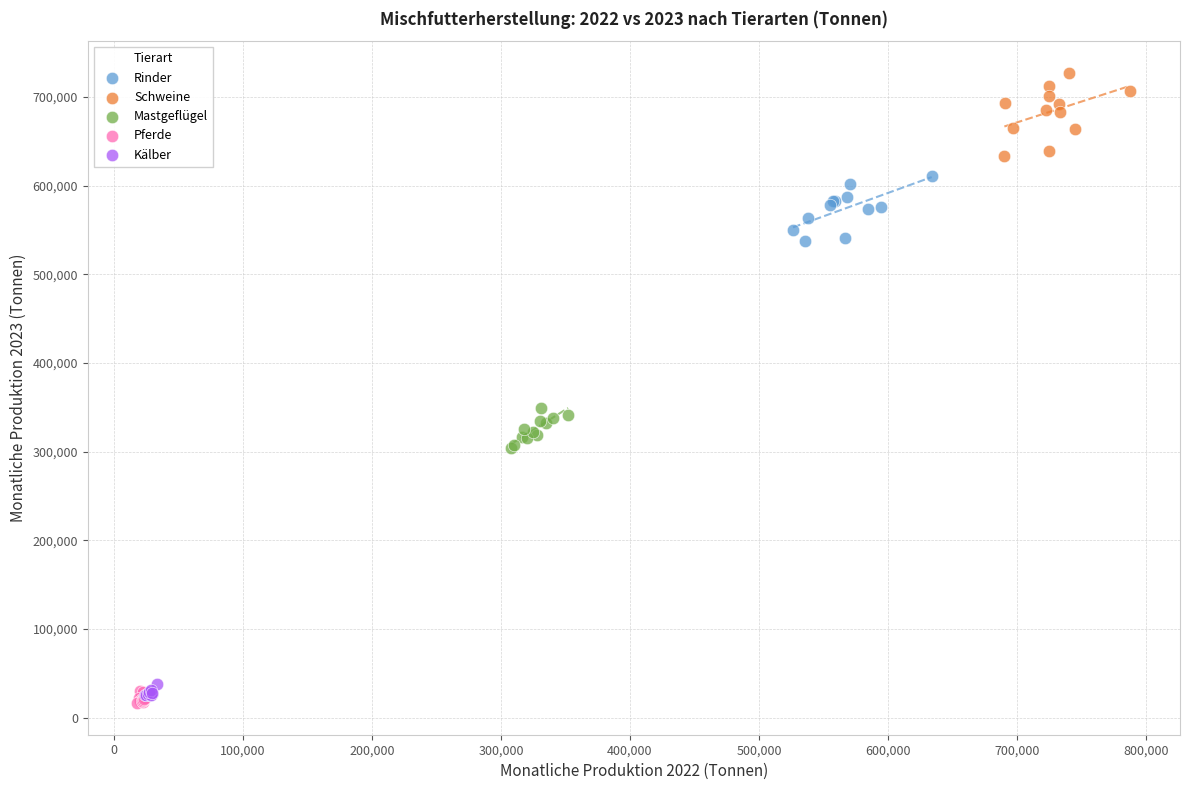

Which series reaches the maximum Y coordinate?

Schweine